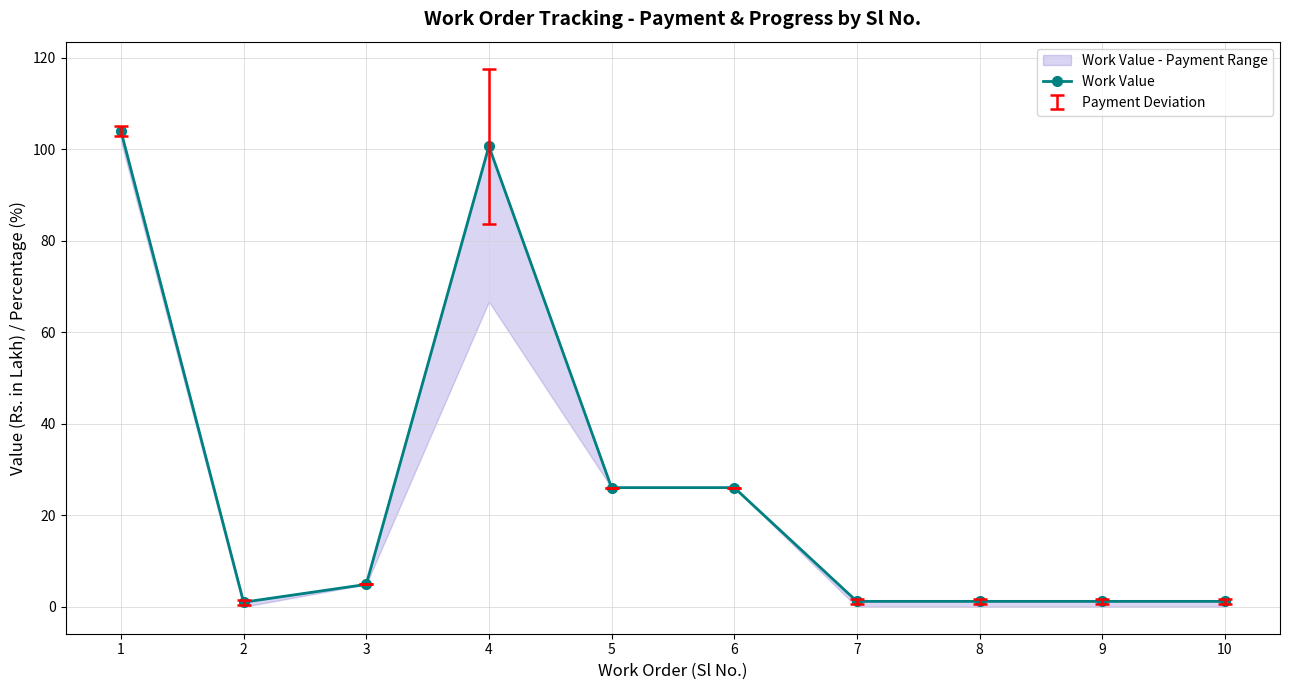

Between 8 and 3, which is larger?

3